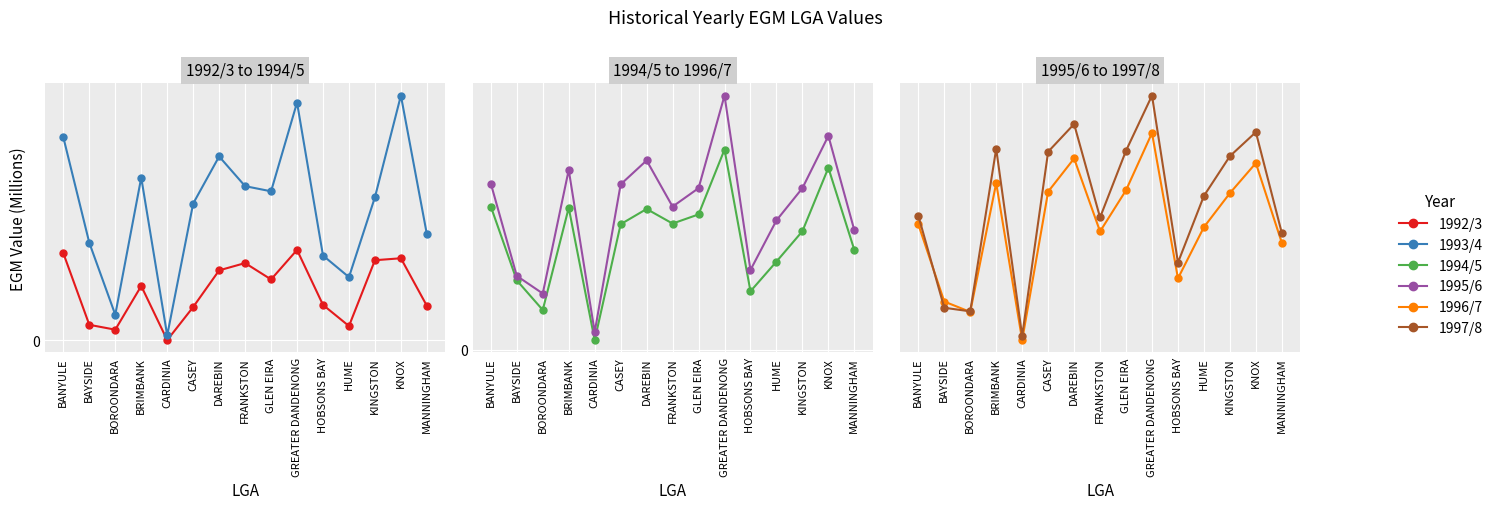

What position from the right is CASEY?

10